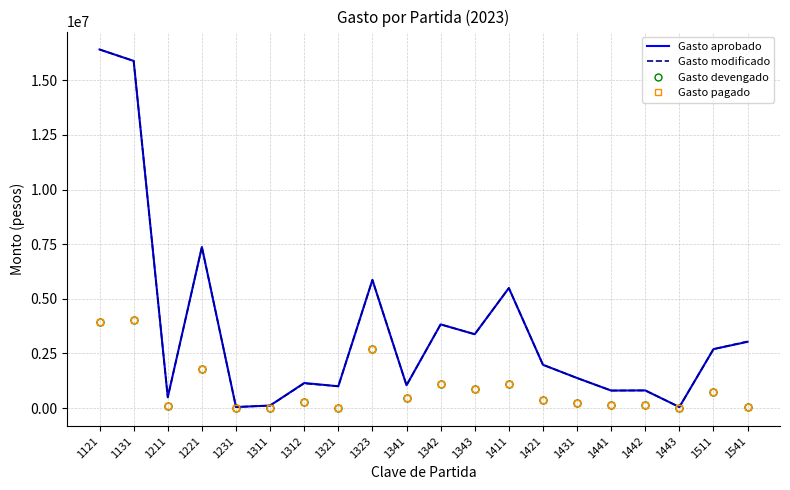

Is it true that Gasto pagado equals 3930692.5 at 1121?

True